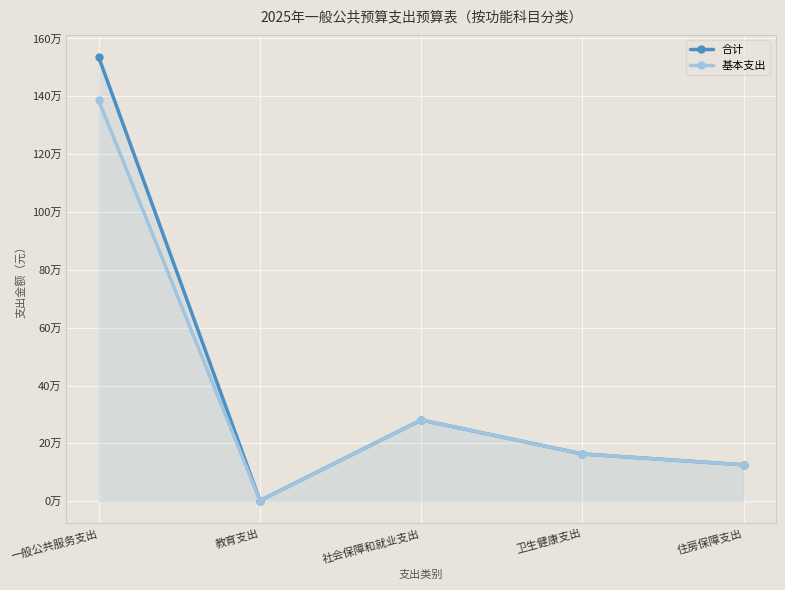

How many categories are shown in the chart?

5